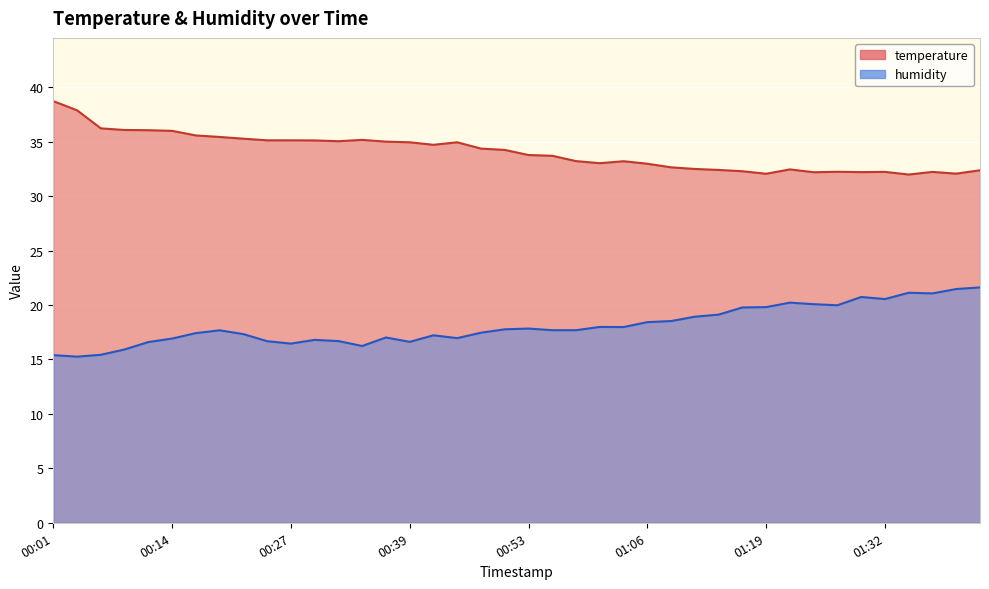

How many distinct data groups are displayed?

2